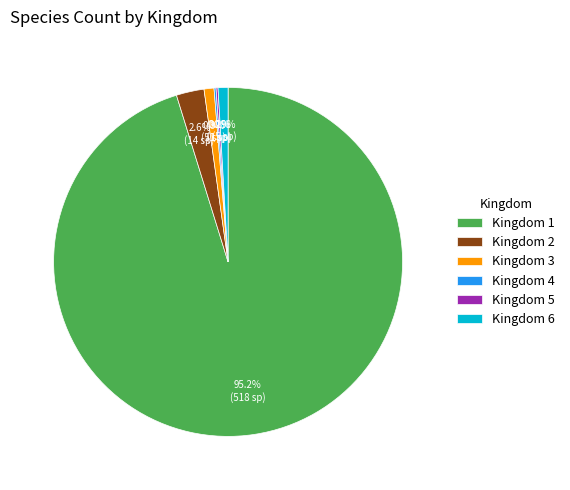

What is the largest slice in the pie chart?

Kingdom 1